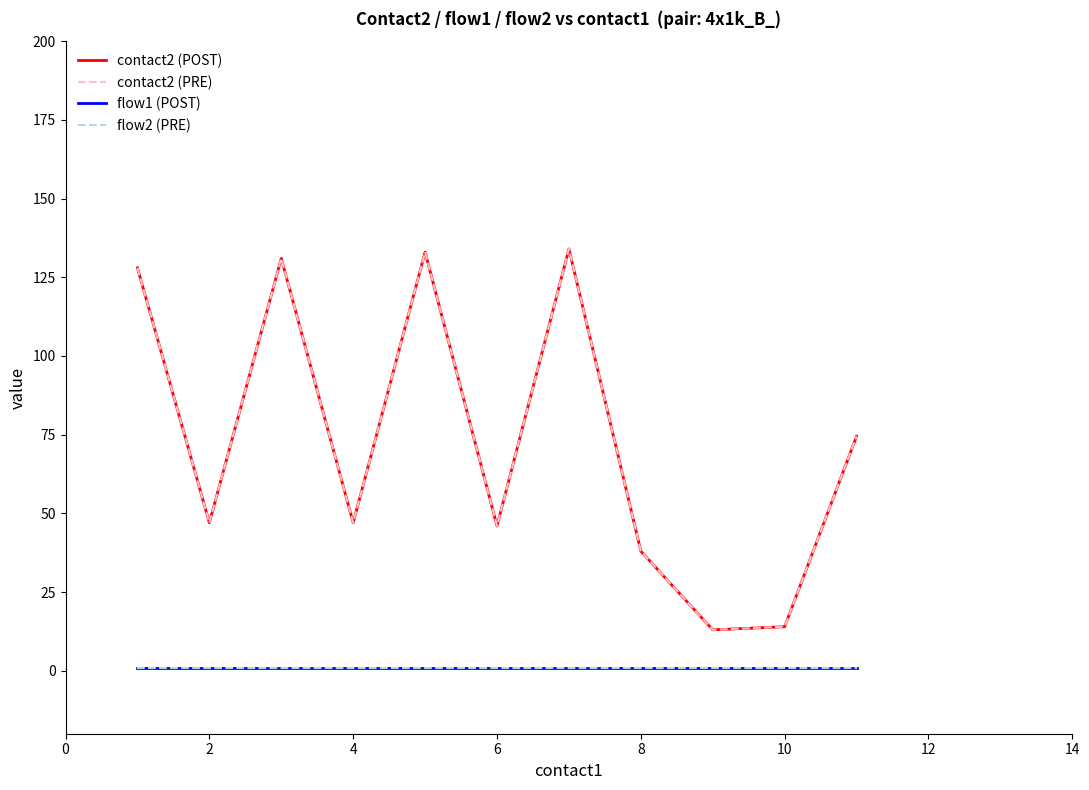

Does the chart have visible grid lines?

No